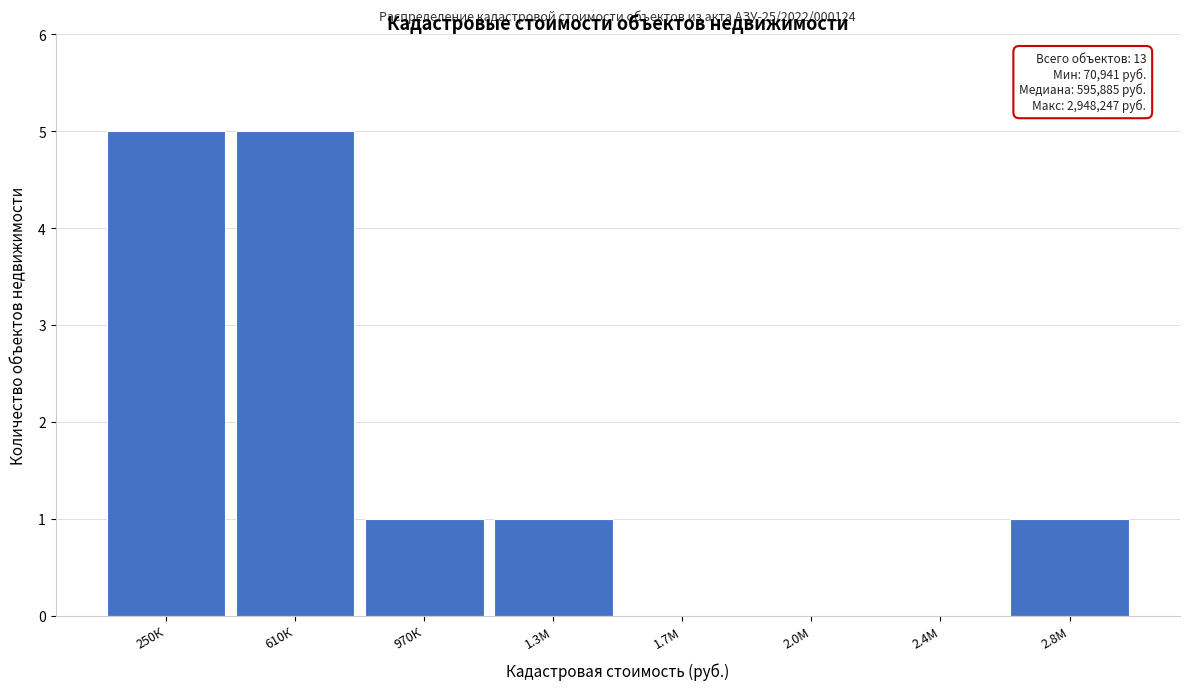

Reading left to right, extract all data points from this chart.

250К=5	610К=5	970К=1	1.3М=1	1.7М=0	2.0М=0	2.4М=0	2.8М=1